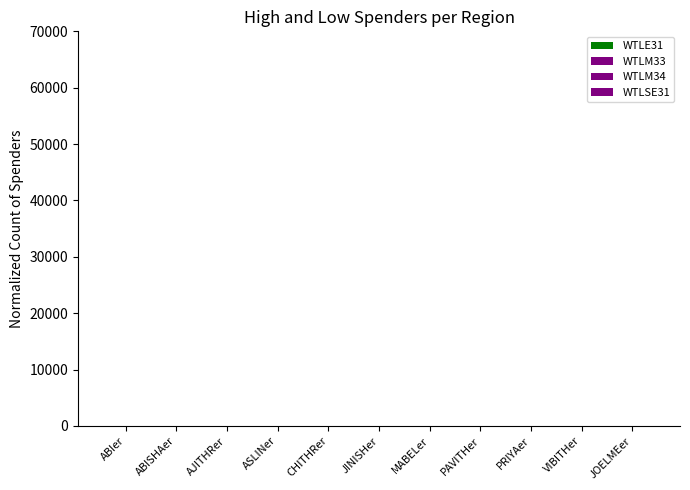

Reading left to right, list all the values displayed in this chart.

WTLE31: 14	14	14	14	14	10	12	13	12	13	10
WTLM33: 14	14	13	11	14	11	11	14	11	13	12
WTLM34: 14	14	14	14	14	11	11	11	11	11	11
WTLSE31: 12	13	11	11	11	10	9	11	11	12	5